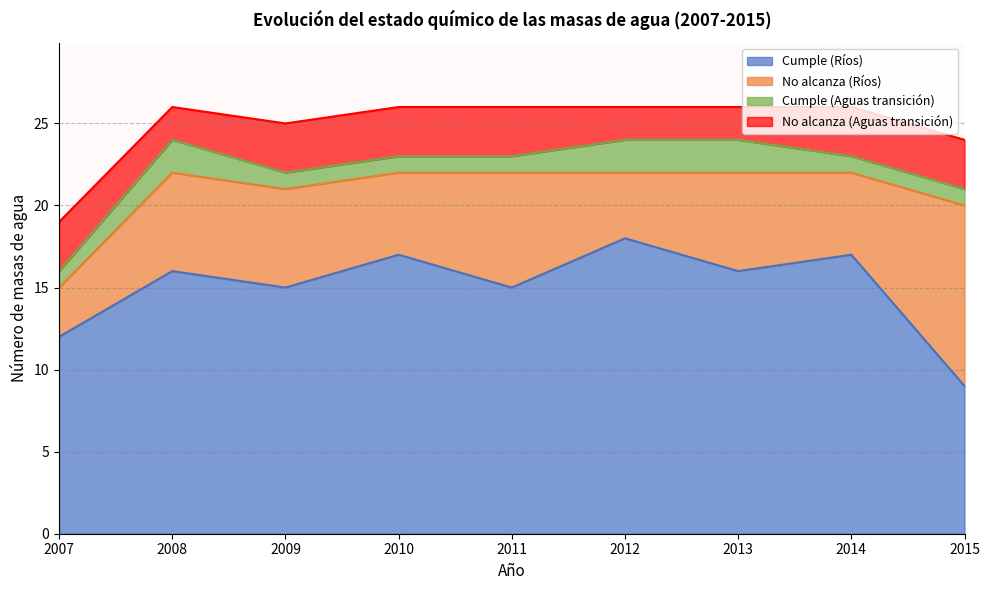

What is the approximate value of Cumple (Aguas transición) at 2008?

2